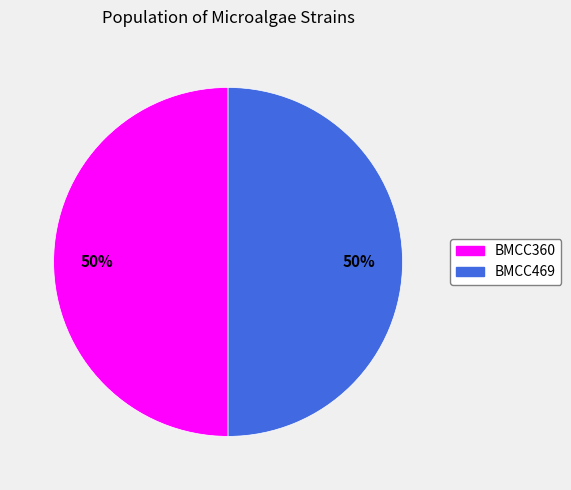

The BMCC469 slice represents 50% of the pie. True or false?

True